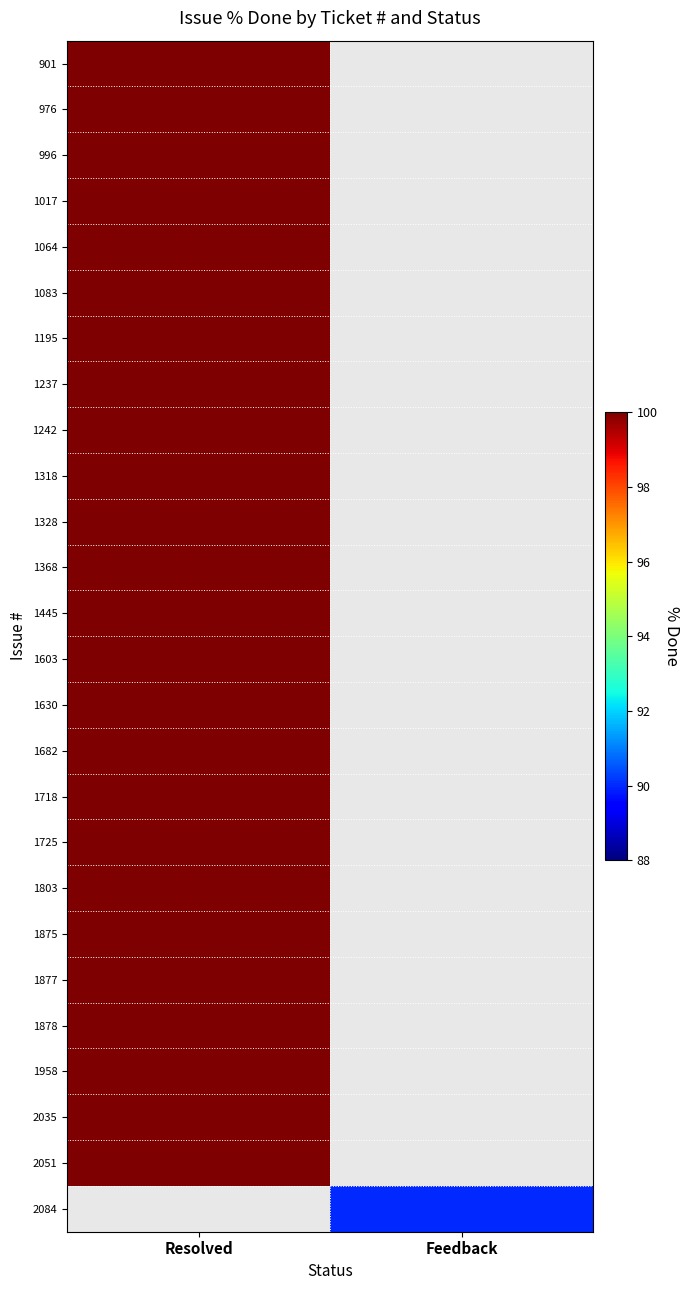

Is the value of 1328 at Feedback greater than the value of 1877 at Resolved?

No